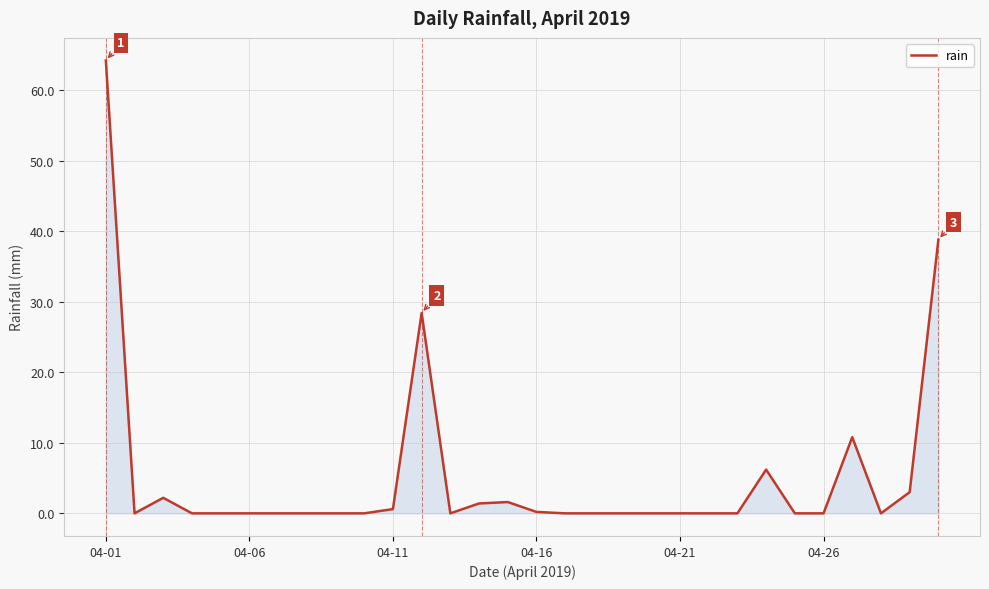

What is the maximum value shown in the chart?

64.2